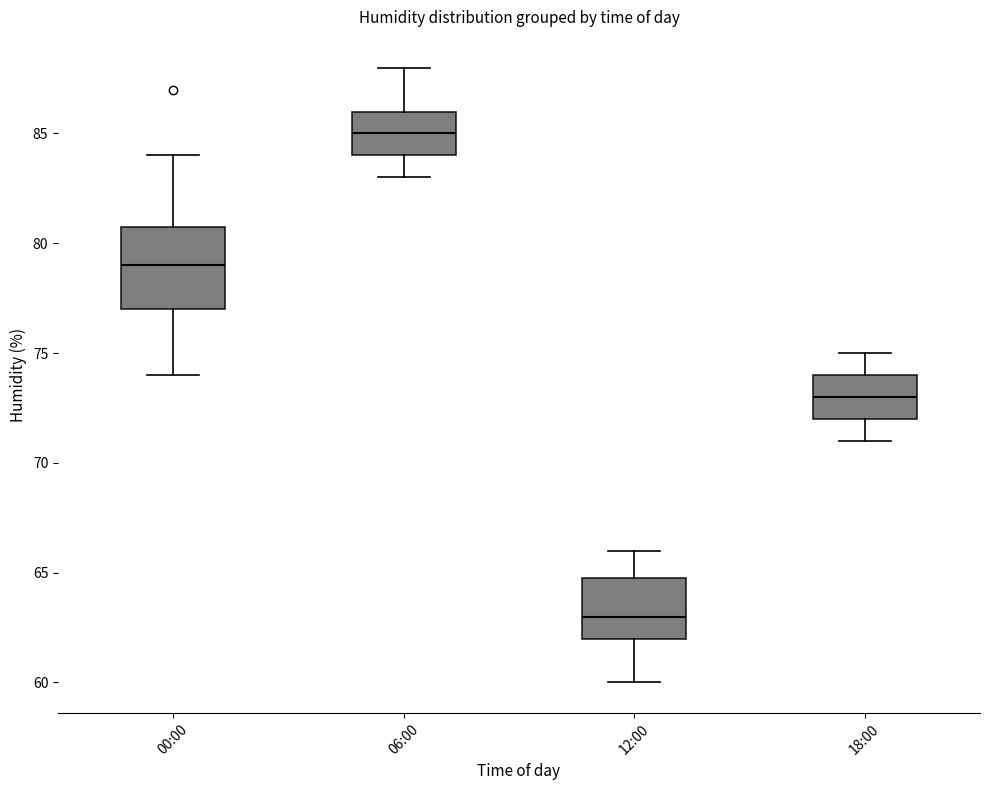

Reading left to right, transcribe this box plot: for each box, give where its median line is, the range the box spans, and where its two whiskers end, as read against the y-axis. The values are not printed on the chart, so give them approximately, as read against the axis.

00:00: median 79, box 77 to 81, whiskers 74 to 84
06:00: median 85, box 84 to 86, whiskers 83 to 88
12:00: median 63, box 62 to 65, whiskers 60 to 66
18:00: median 73, box 72 to 74, whiskers 71 to 75